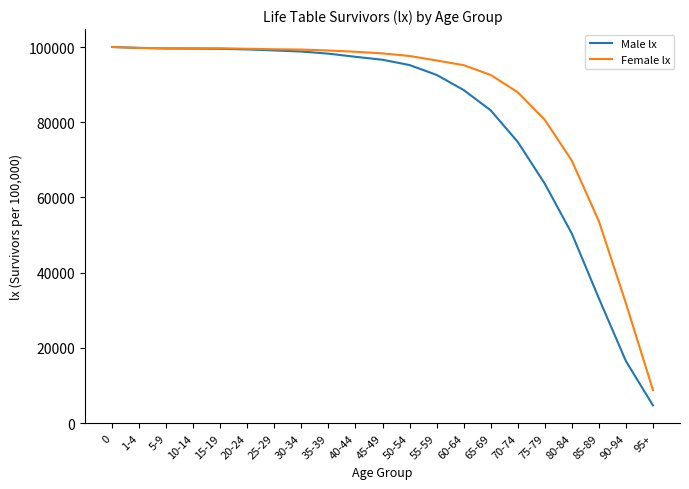

At 65-69, list the series in order from smallest to largest.

Male lx, Female lx